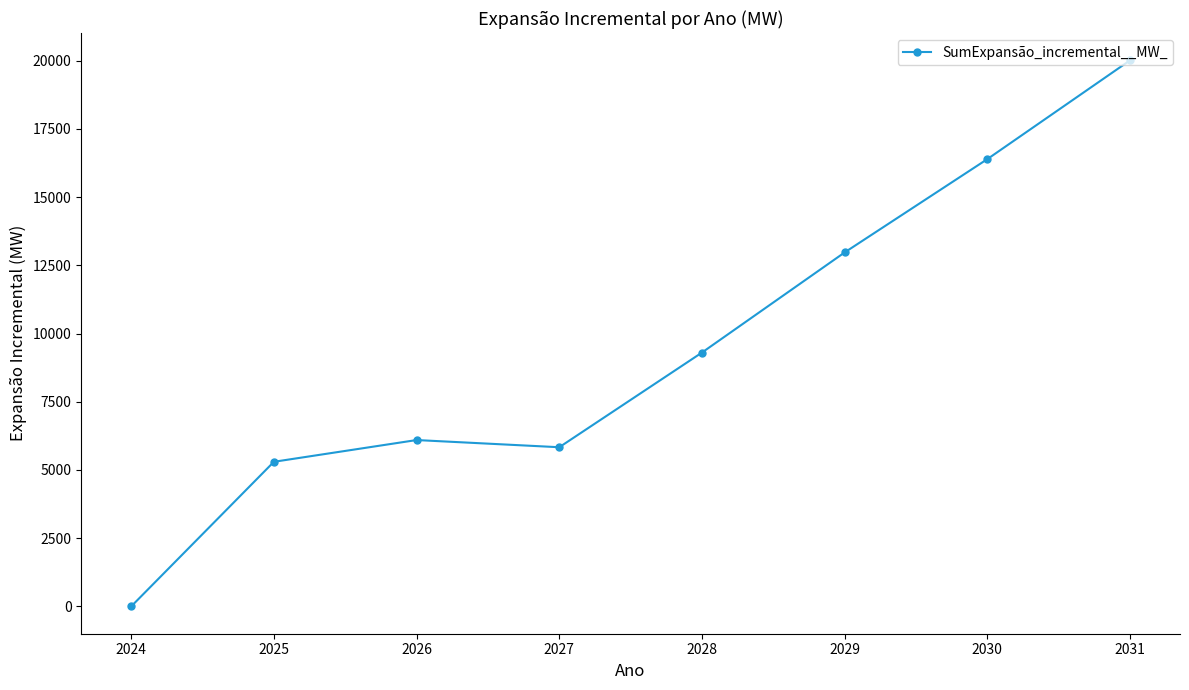

At which label does the data first exceed 9303?

2028